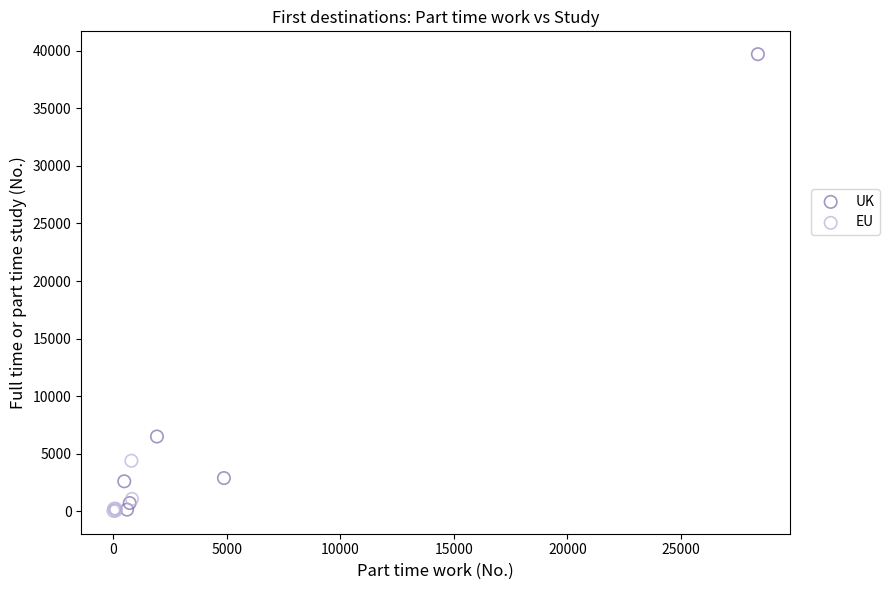

Which series has the widest spread of Y values?

UK